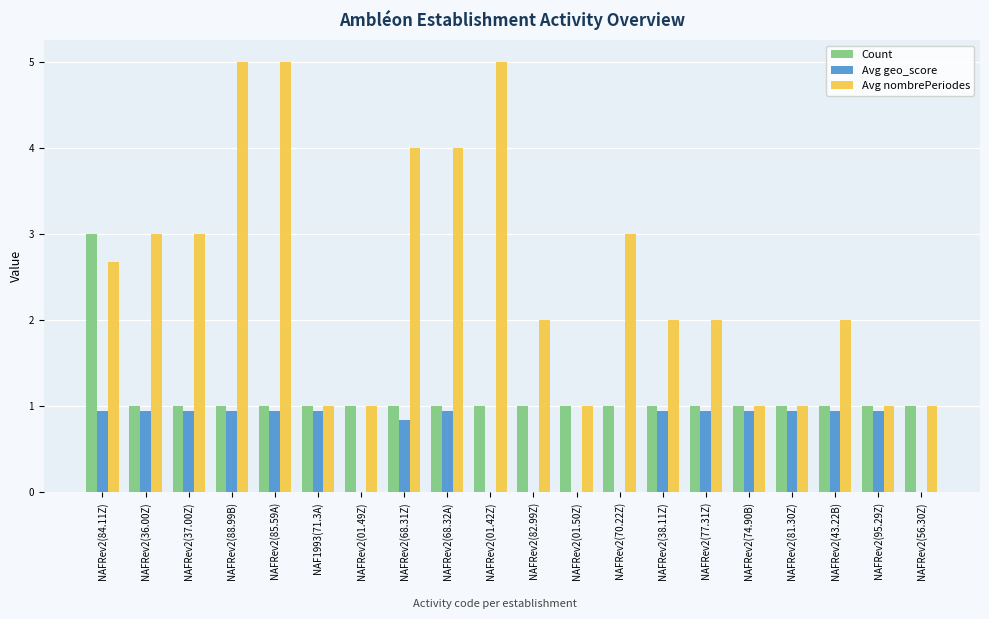

What is the total value across all series at NAFRev2(68.31Z)?

5.8